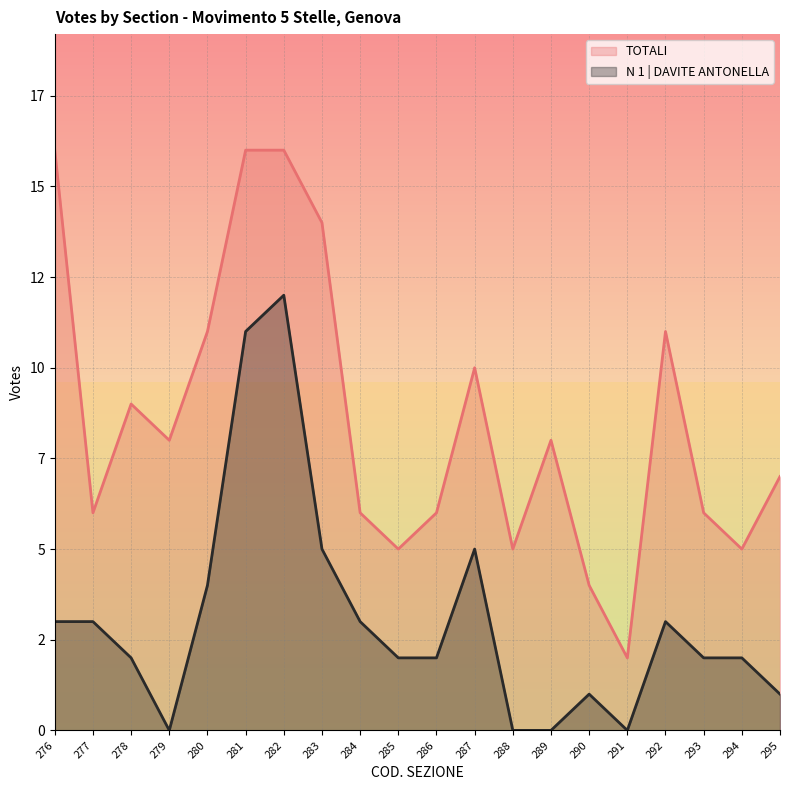

True or false: N 1 | DAVITE ANTONELLA and TOTALI cross at least once.

False